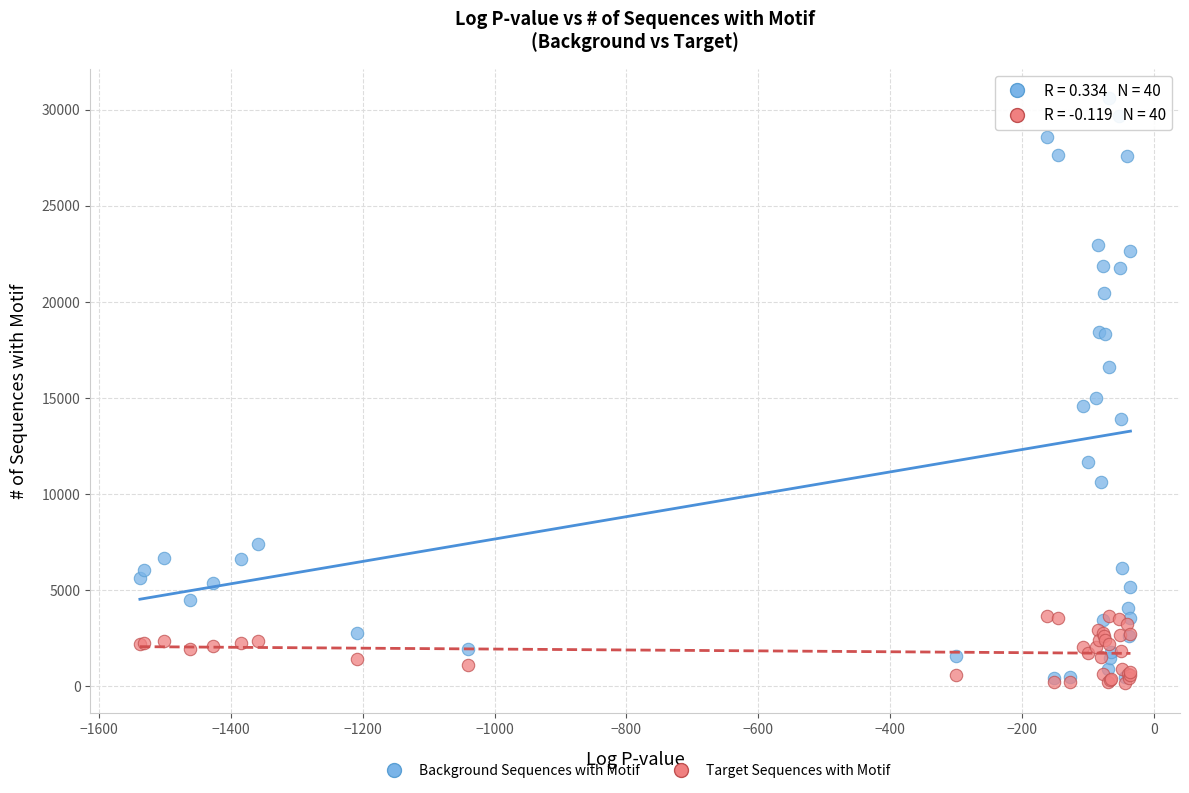

Across all series, what Y value is closest to 15366?

14970.8